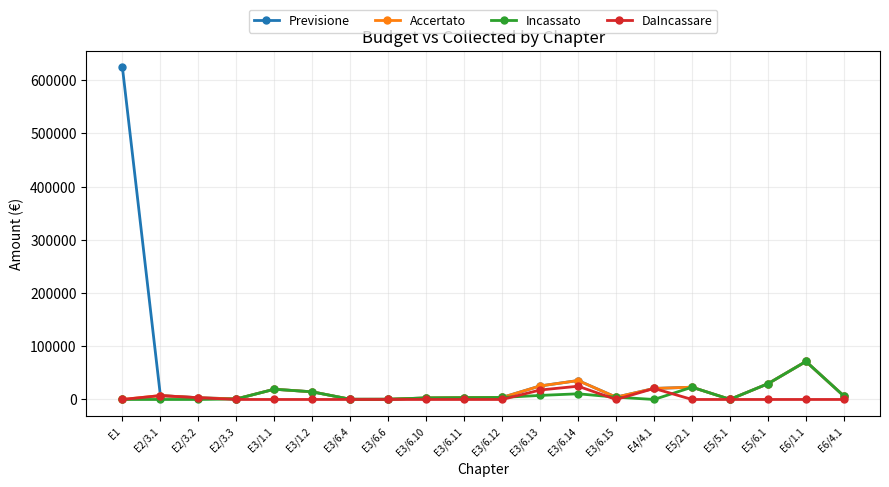

What is the value of the Accertato point at the 6th from the left?

14351.4